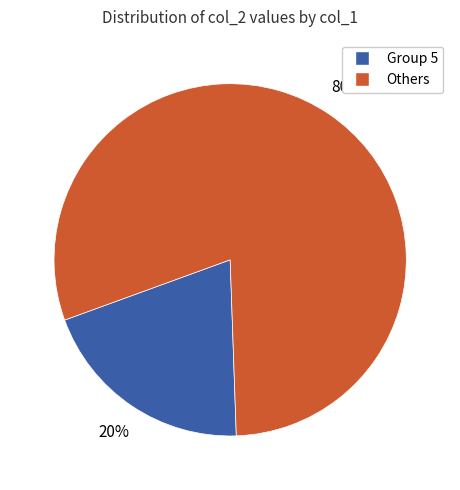

Is there a majority slice in this chart?

Yes